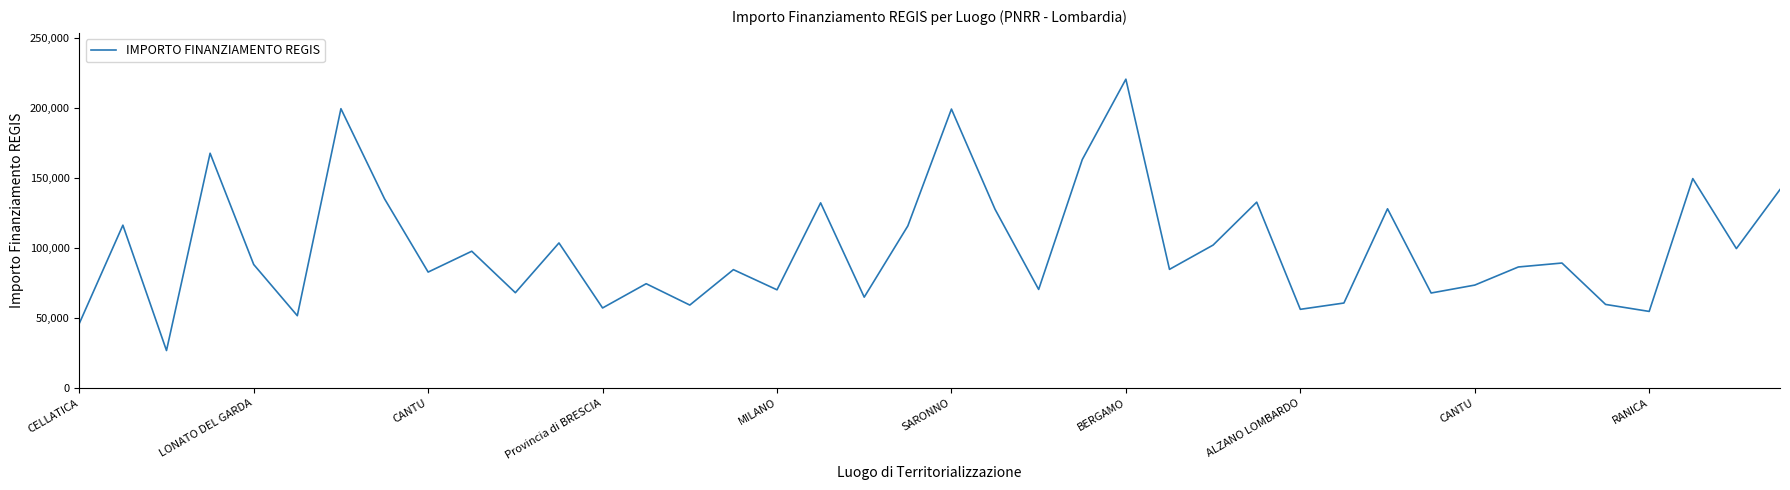

What is the smallest value displayed?

26730.0